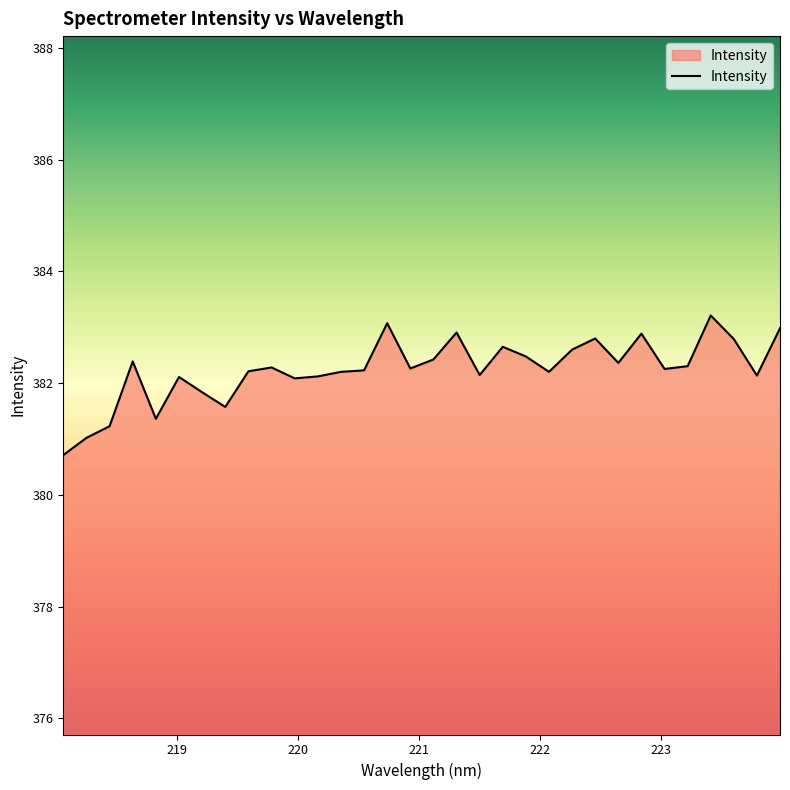

What is the difference between the maximum and minimum values?

2.5